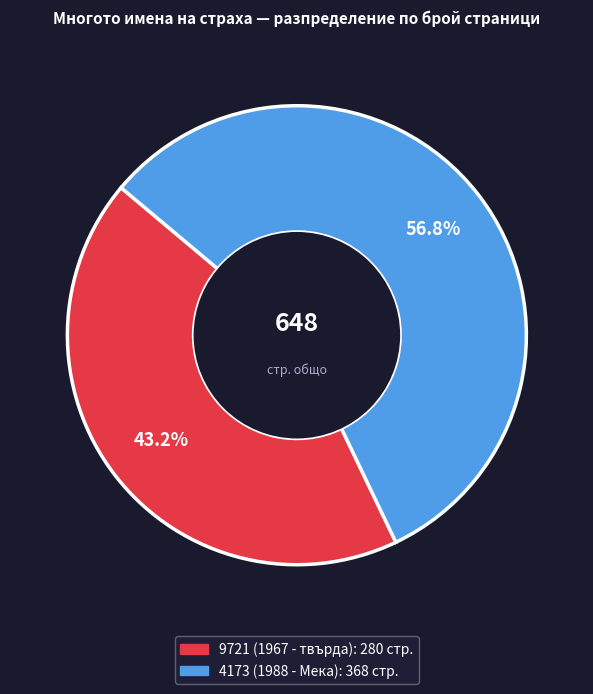

How many segments does this pie chart have?

2